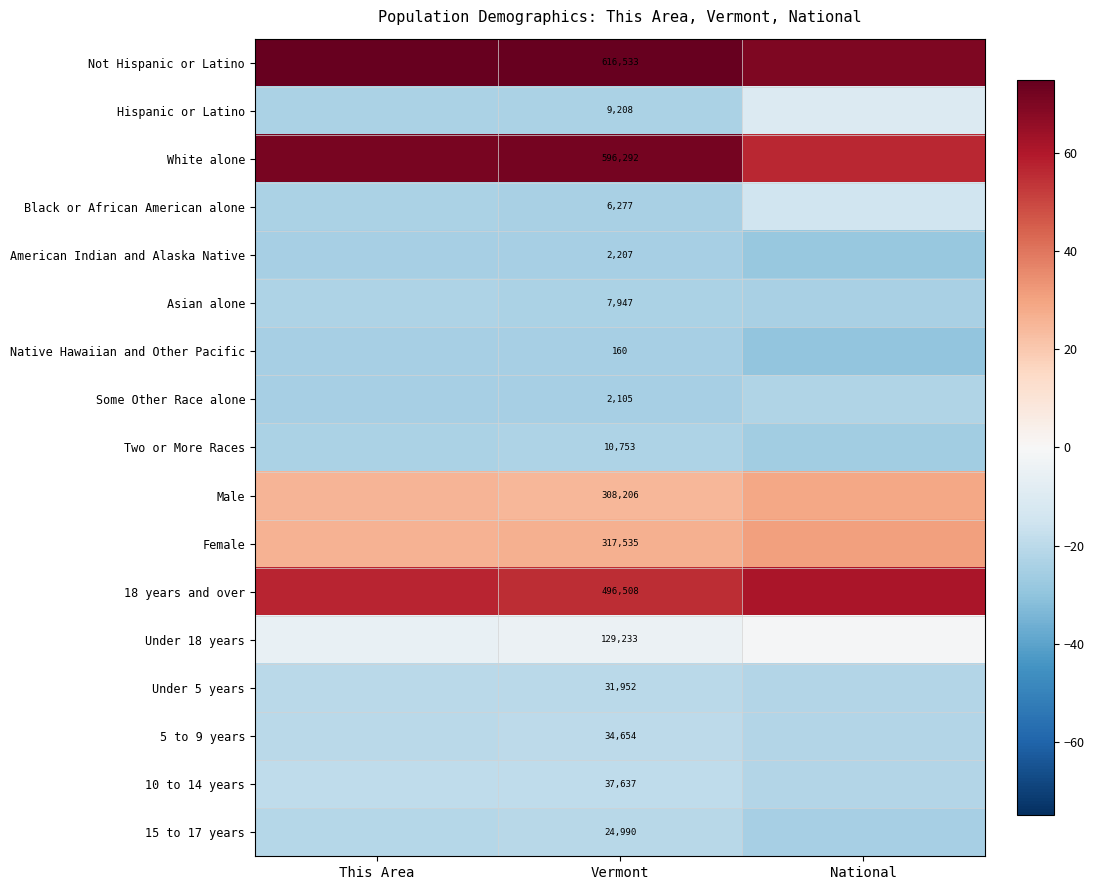

At which category does the chart reach its minimum across all series?

National